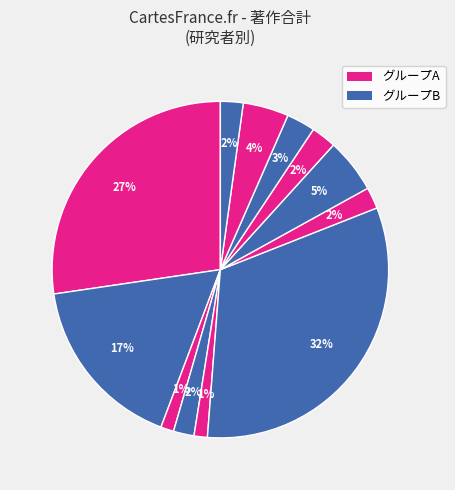

Count the number of slices in the pie.

12